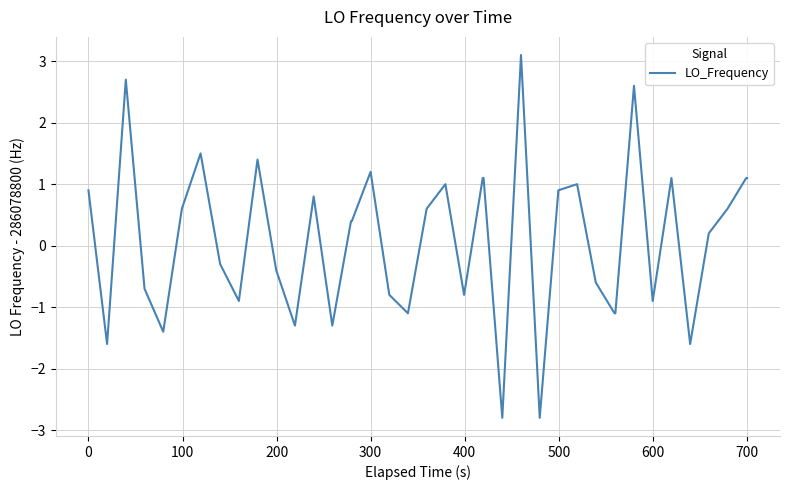

What is the maximum value shown in the chart?

3.1